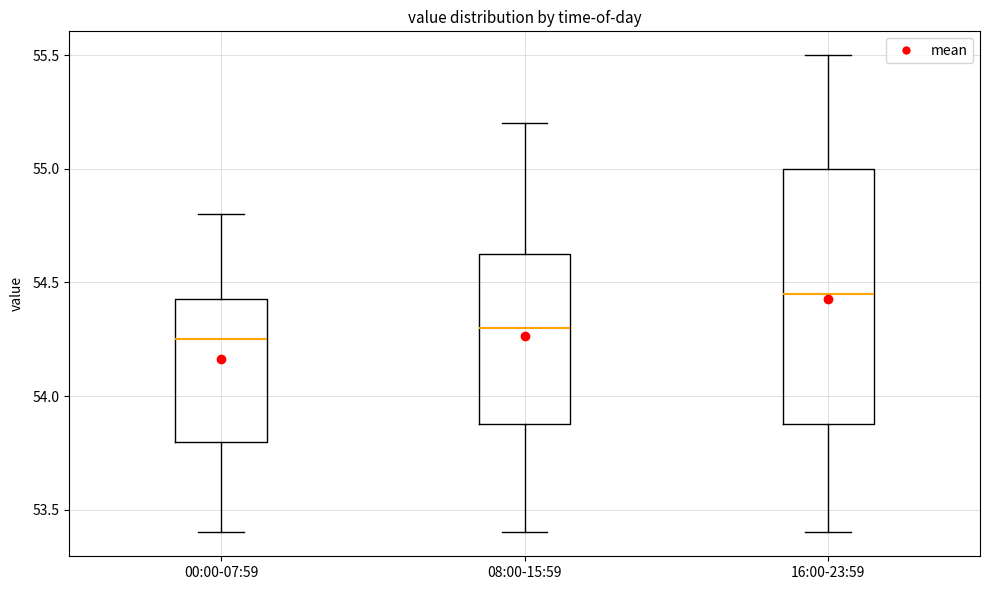

Reading left to right, transcribe this box plot: for each box, give where its median line is, the range the box spans, and where its two whiskers end, as read against the y-axis. The values are not printed on the chart, so give them approximately, as read against the axis.

00:00-07:59: median 54.25, box 53.80 to 54.45, whiskers 53.40 to 54.80
08:00-15:59: median 54.30, box 53.90 to 54.65, whiskers 53.40 to 55.20
16:00-23:59: median 54.45, box 53.90 to 55.00, whiskers 53.40 to 55.50